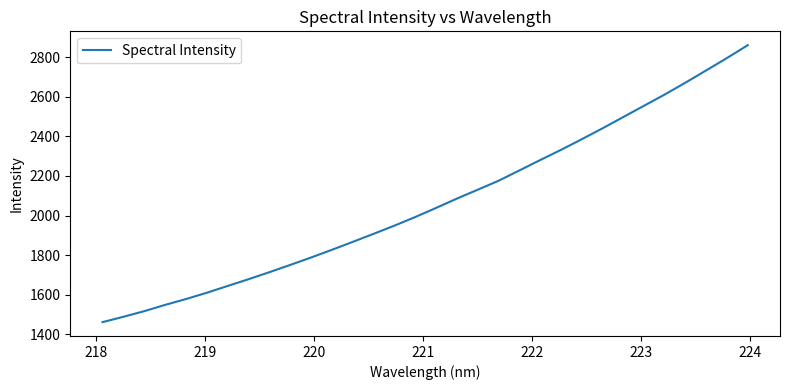

What is the minimum value shown in the chart?

1462.2